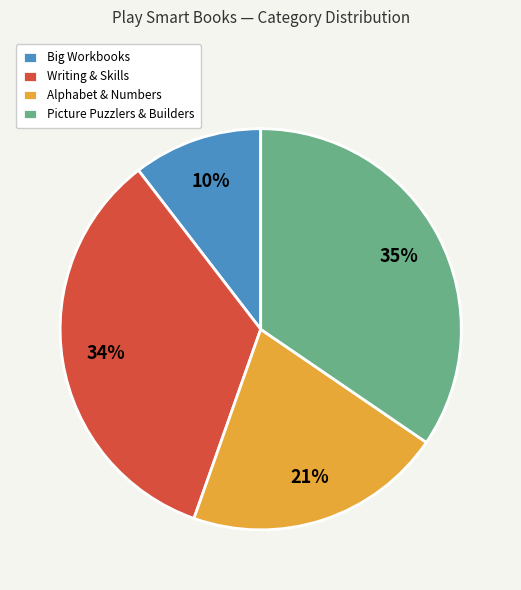

Is the sum of Picture Puzzlers & Builders and Alphabet & Numbers greater than half?

Yes